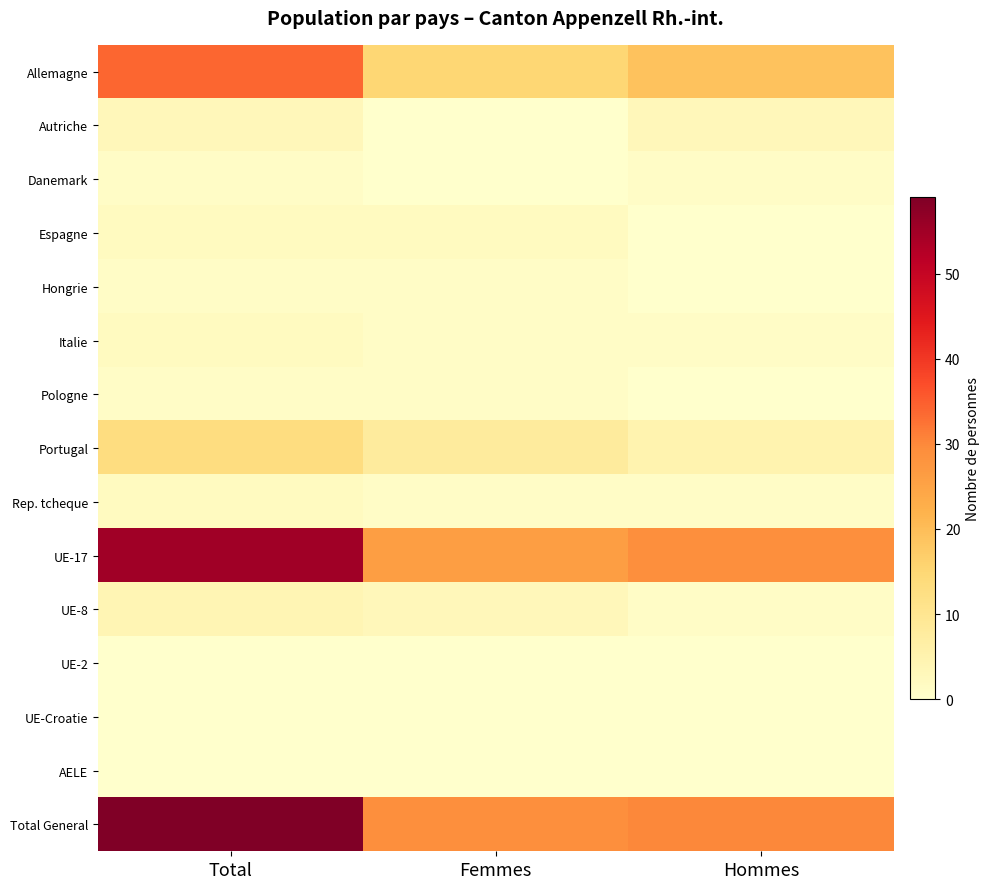

List the series in order of their peak value, lowest first.

UE-2, UE-Croatie, AELE, Danemark, Hongrie, Pologne, Espagne, Italie, Rep. tcheque, Autriche, UE-8, Portugal, Allemagne, UE-17, Total General